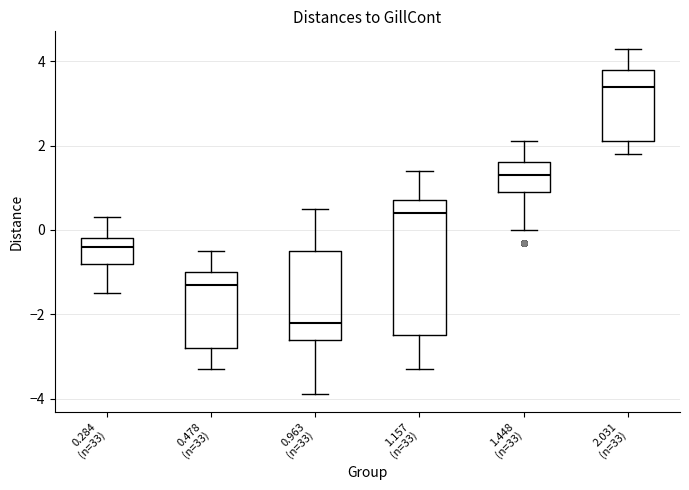

Comparing the boxes themselves (not the whiskers), which one is the tallest?

1.157 (n=33)